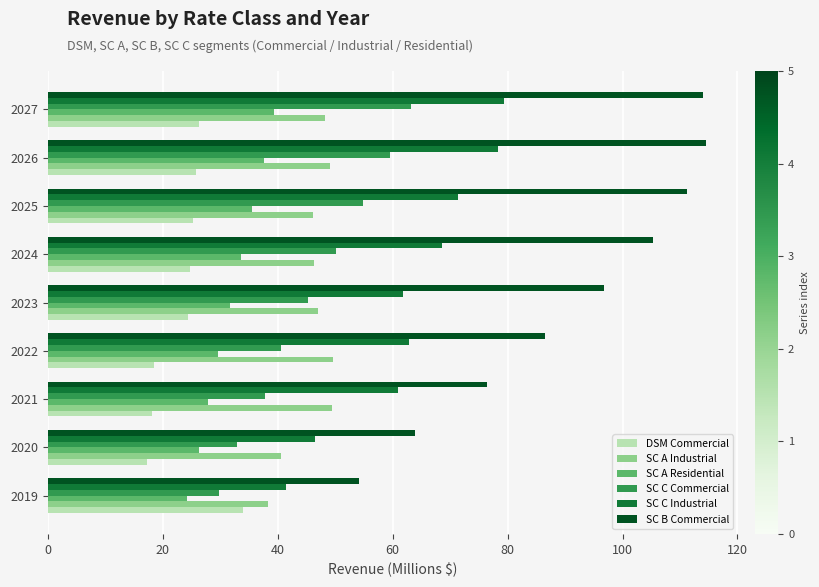

At how many categories does at least one series exceed 57?

8